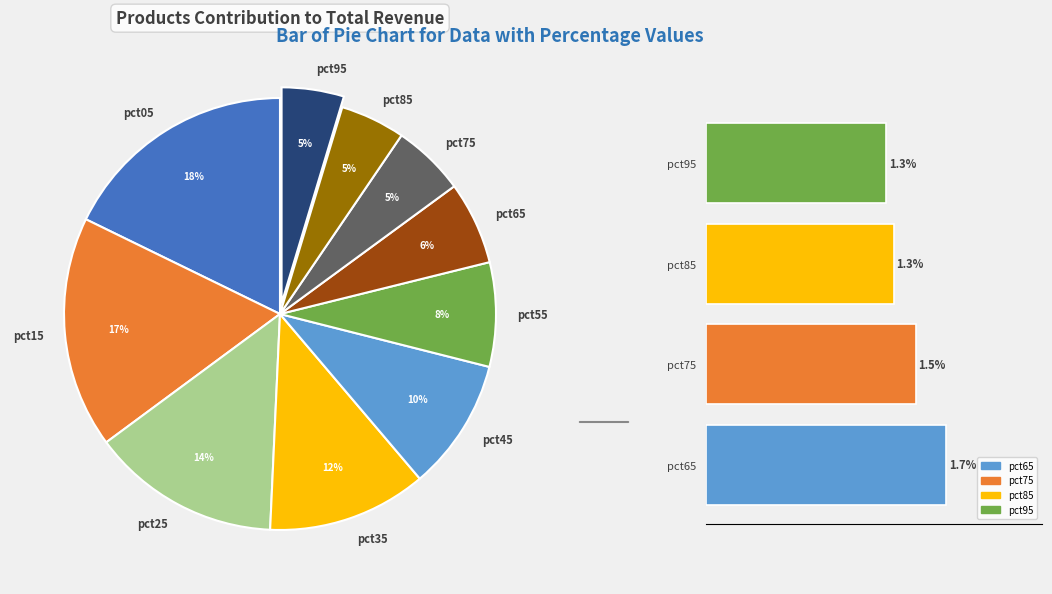

What is the ratio of the value at pct85 to the value at pct65?

0.8